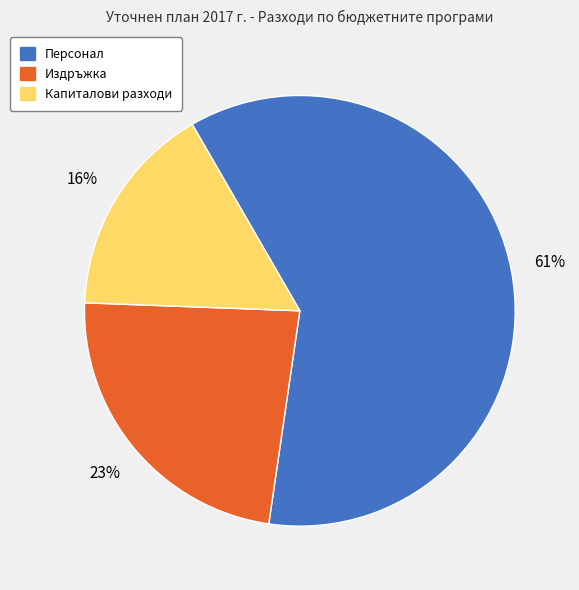

Is the sum of Издръжка and Персонал greater than half?

Yes